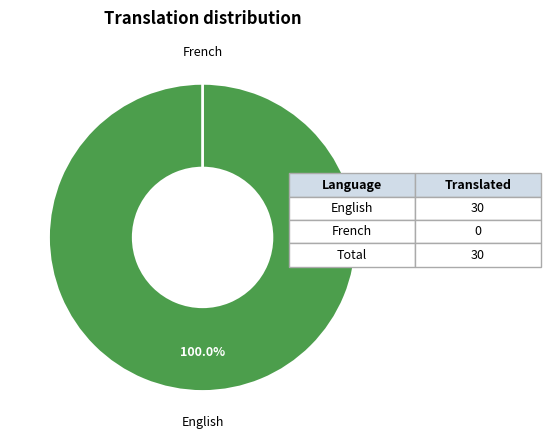

How much of the chart is everything except French?

100.0%